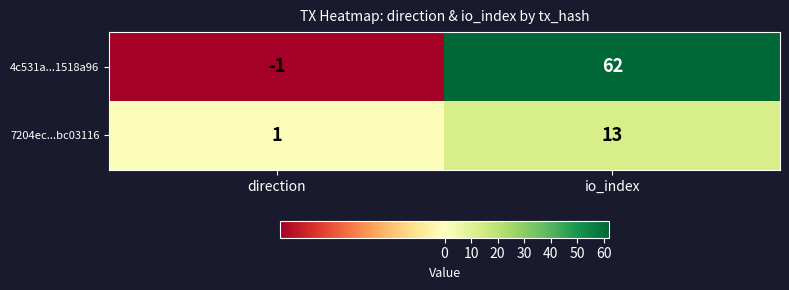

Which series has the largest range (max minus min)?

4c531a...1518a96